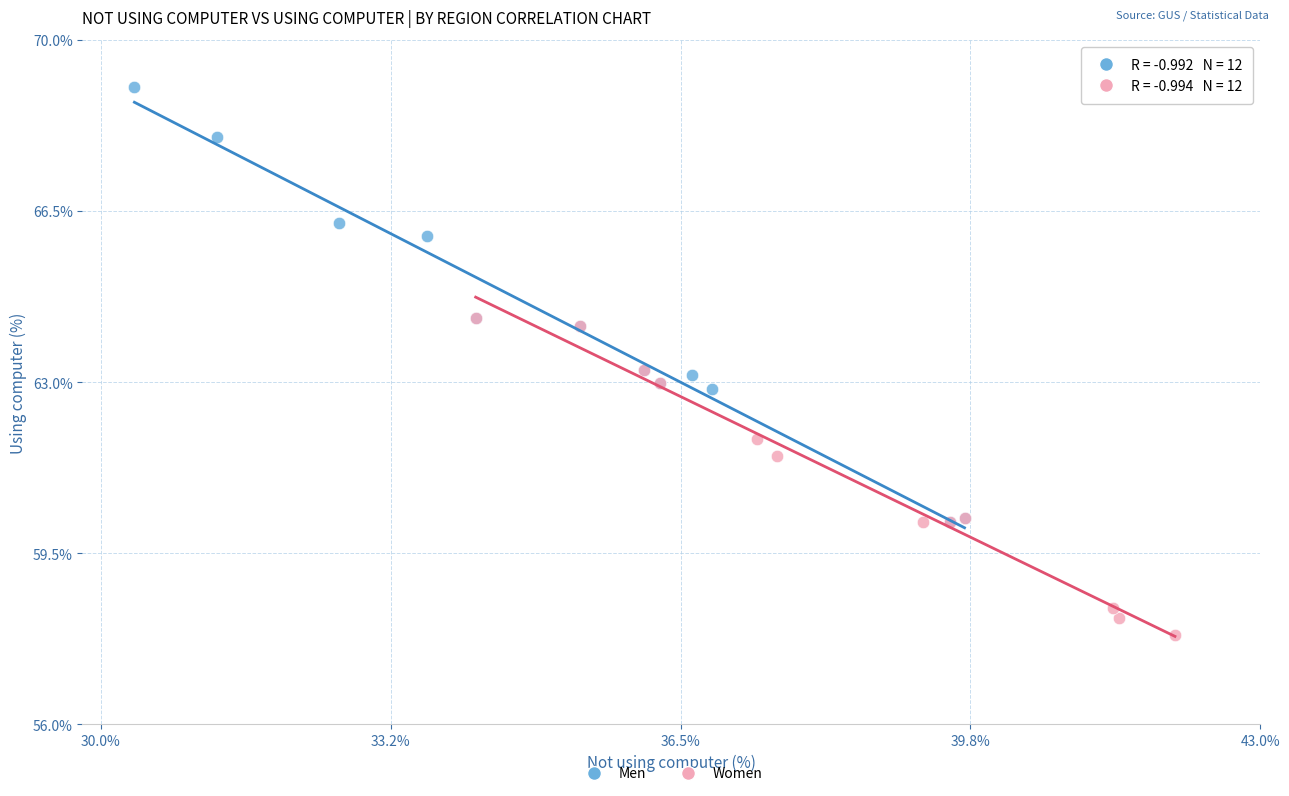

Which series reaches the minimum Y coordinate?

Women